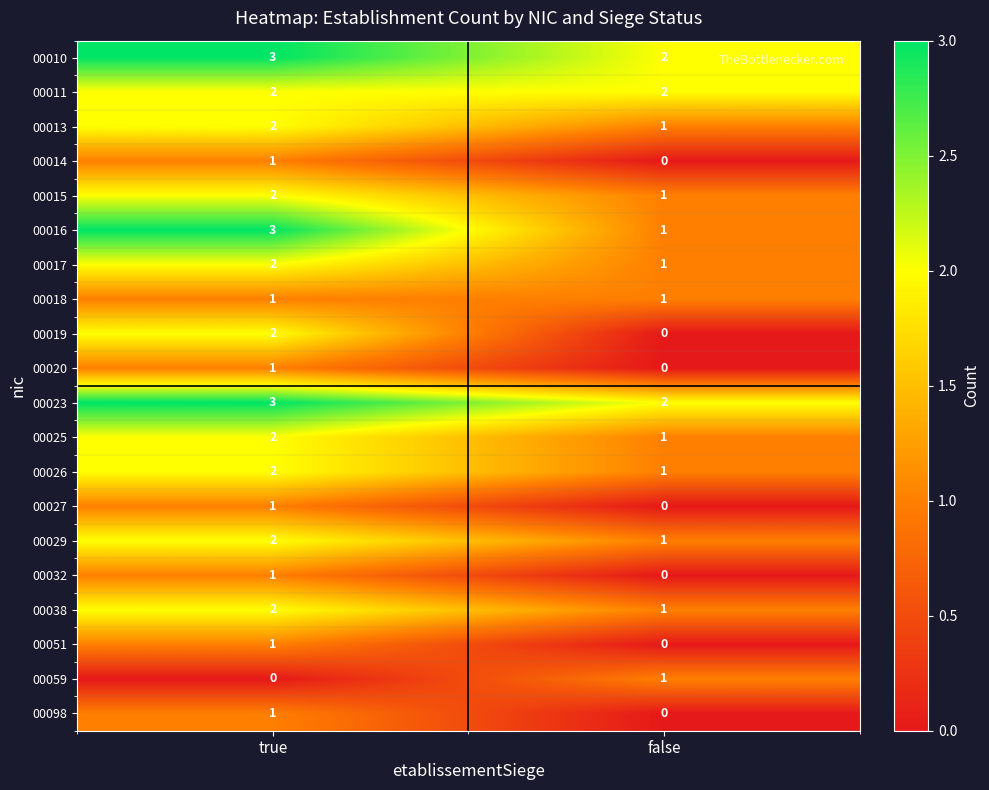

What is the total value across all series at true?

34